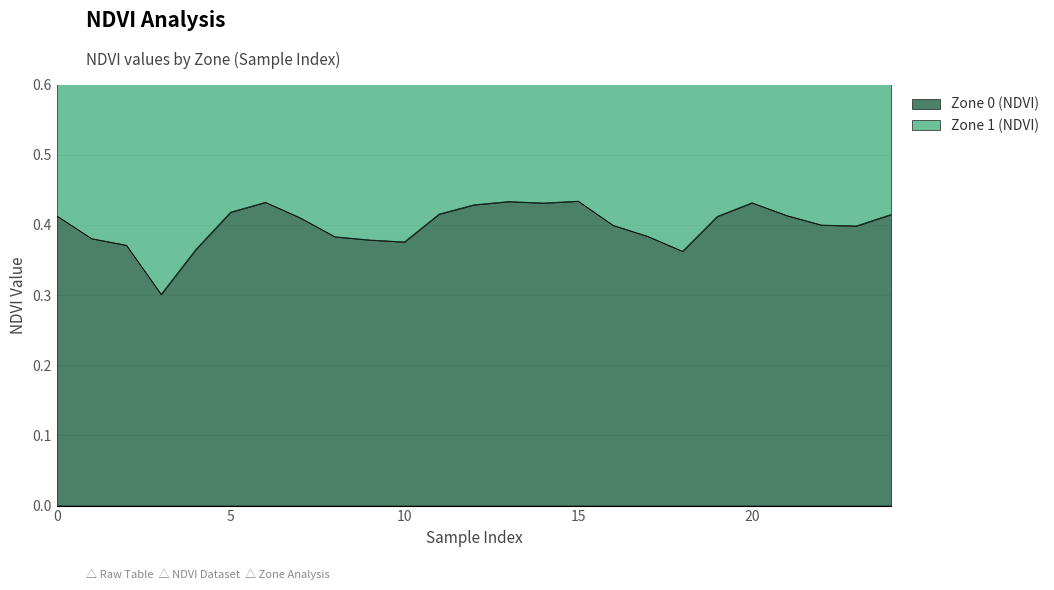

Between 18 and 15, which is larger?

15